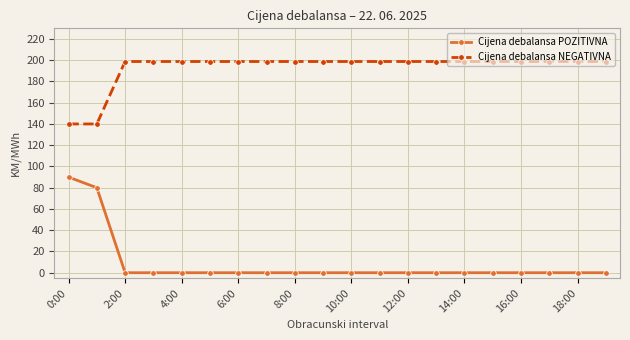

What is the value of the Cijena debalansa NEGATIVNA point at the 7th from the left?

198.8